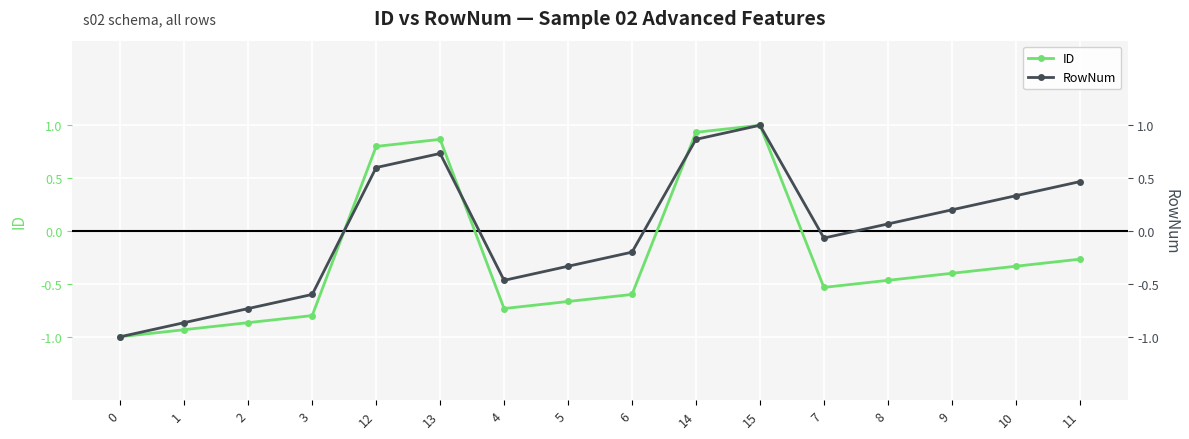

Reading right to left, extract all data points from this chart.

ID: 11=-0.3	10=-0.3	9=-0.4	8=-0.5	7=-0.5	15=1.0	14=0.9	6=-0.6	5=-0.7	4=-0.7	13=0.9	12=0.8	3=-0.8	2=-0.9	1=-0.9	0=-1.0
RowNum: 11=0.5	10=0.3	9=0.2	8=0.1	7=-0.1	15=1.0	14=0.9	6=-0.2	5=-0.3	4=-0.5	13=0.7	12=0.6	3=-0.6	2=-0.7	1=-0.9	0=-1.0